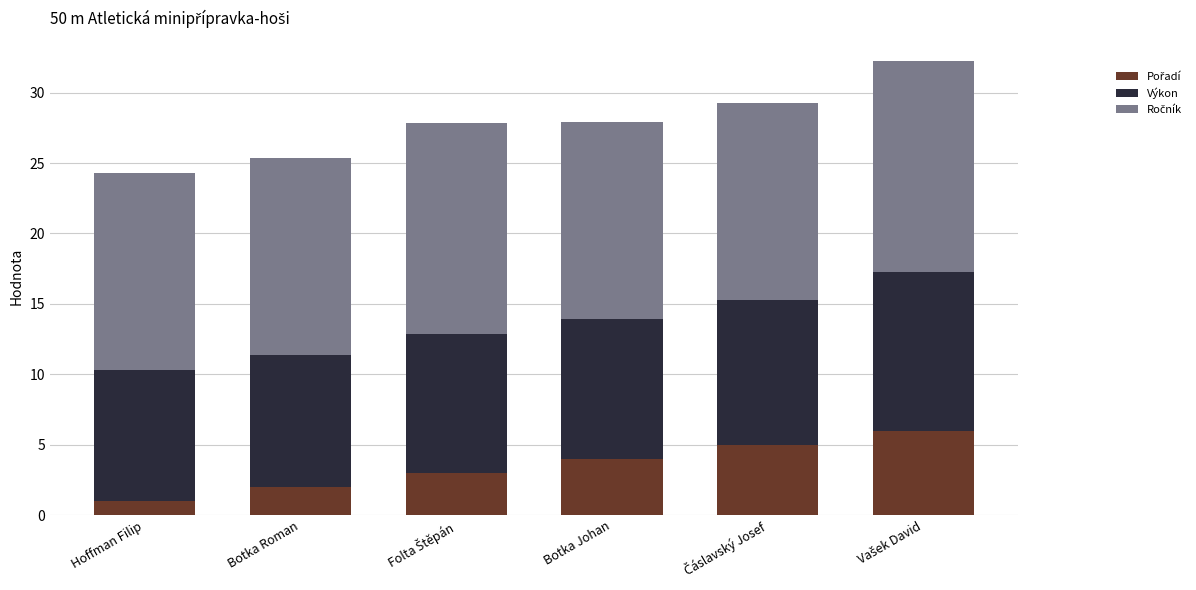

What is the total value across all series at Botka Roman?

25.4